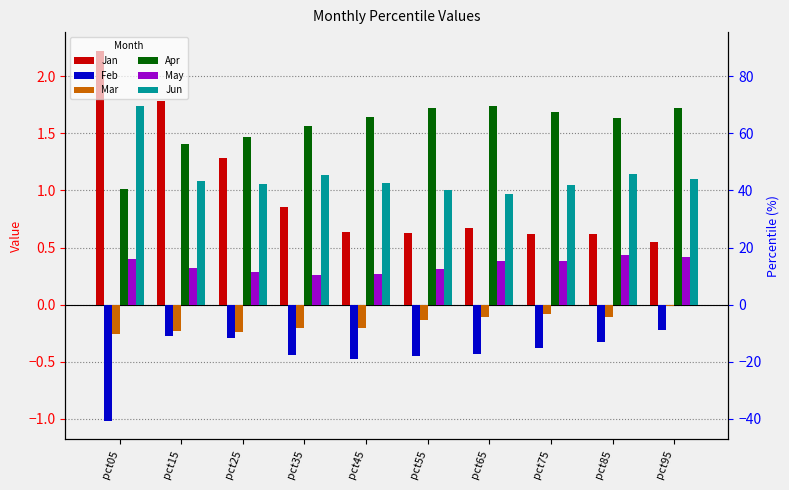

Reading left to right, list all the values displayed in this chart.

Jan: pct05=2.2	pct15=1.8	pct25=1.3	pct35=0.9	pct45=0.6	pct55=0.6	pct65=0.7	pct75=0.6	pct85=0.6	pct95=0.6
Feb: pct05=-1.0	pct15=-0.3	pct25=-0.3	pct35=-0.4	pct45=-0.5	pct55=-0.5	pct65=-0.4	pct75=-0.4	pct85=-0.3	pct95=-0.2
Mar: pct05=-0.3	pct15=-0.2	pct25=-0.2	pct35=-0.2	pct45=-0.2	pct55=-0.1	pct65=-0.1	pct75=-0.1	pct85=-0.1	pct95=-0.0
Apr: pct05=1.0	pct15=1.4	pct25=1.5	pct35=1.6	pct45=1.6	pct55=1.7	pct65=1.7	pct75=1.7	pct85=1.6	pct95=1.7
May: pct05=0.4	pct15=0.3	pct25=0.3	pct35=0.3	pct45=0.3	pct55=0.3	pct65=0.4	pct75=0.4	pct85=0.4	pct95=0.4
Jun: pct05=1.7	pct15=1.1	pct25=1.1	pct35=1.1	pct45=1.1	pct55=1.0	pct65=1.0	pct75=1.0	pct85=1.1	pct95=1.1